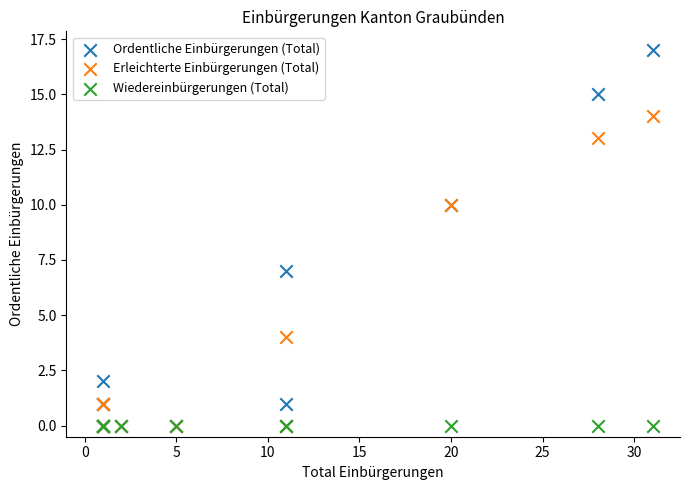

Across all series, what Y value is closest to 8?

7